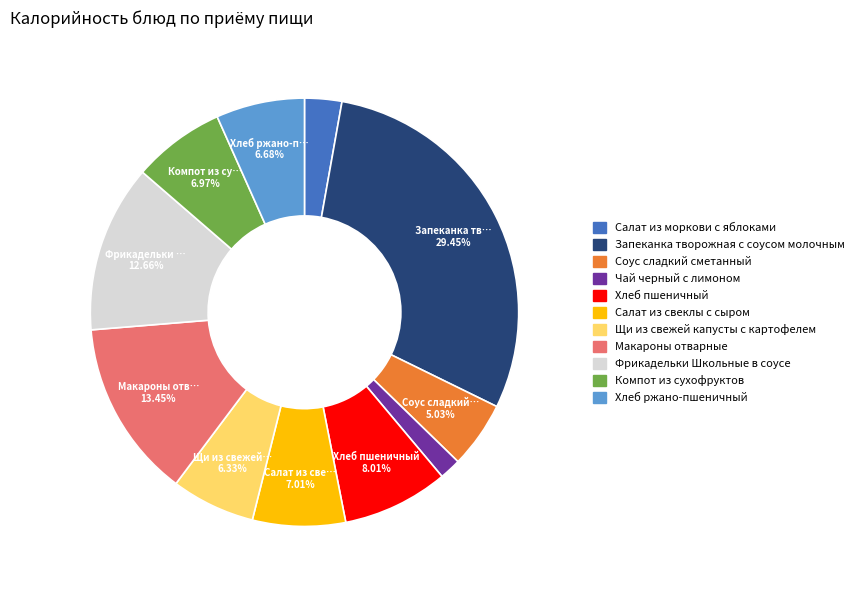

Which has a higher value, Компот из сухофруктов or Фрикадельки Школьные в соусе?

Фрикадельки Школьные в соусе